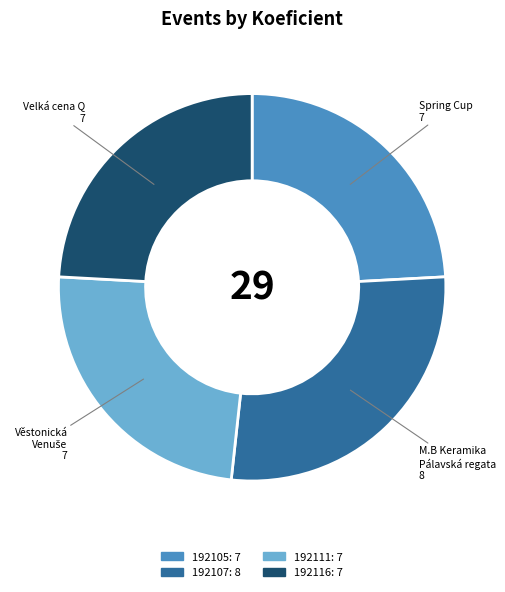

Approximately how many times larger is the value at 192105 compared to 192116?

1.0